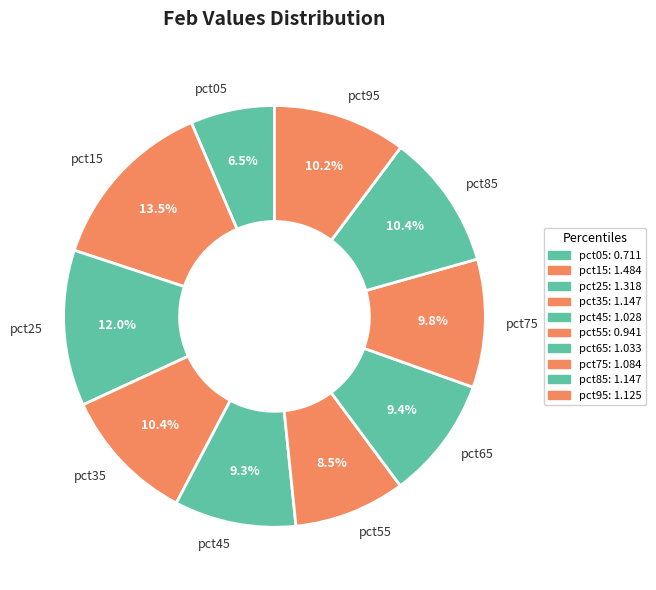

To the nearest percent, what percentage of the pie is pct25?

12%